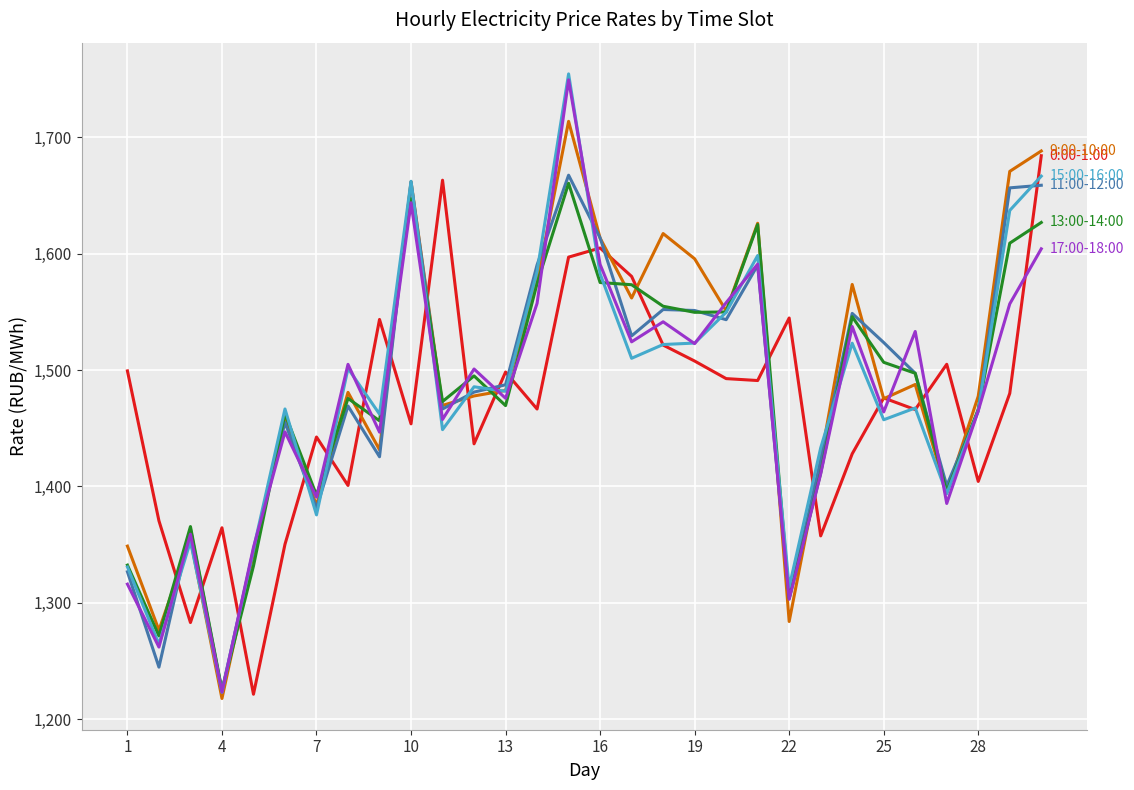

What is the greatest value displayed?

1754.6